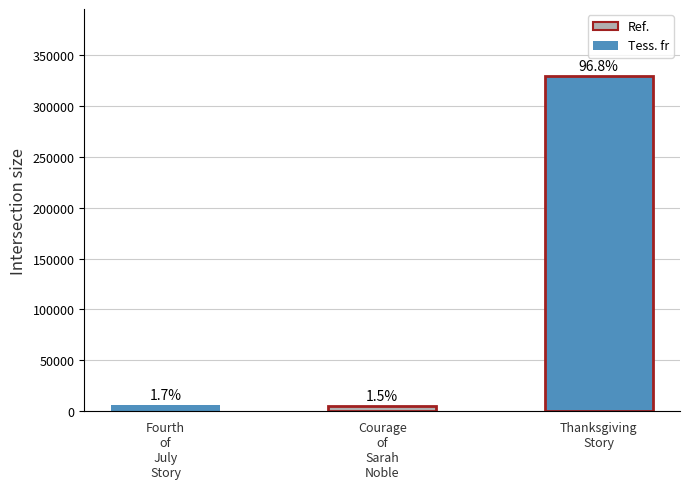

Is it true that the value at Thanksgiving
Story is 436489?

False